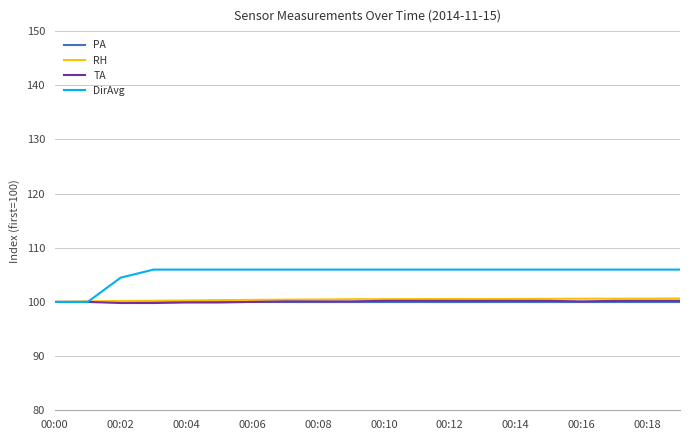

Which series has the widest spread of values?

DirAvg